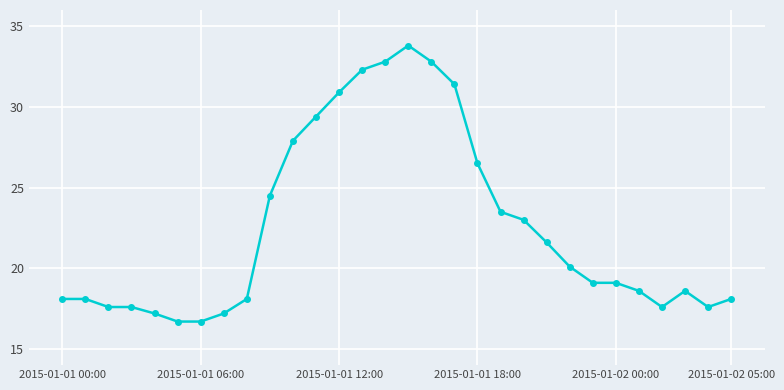

Reading left to right, list all the values displayed in this chart.

18.1	18.1	17.6	17.6	17.2	16.7	16.7	17.2	18.1	24.5	27.9	29.4	30.9	32.3	32.8	33.8	32.8	31.4	26.5	23.5	23.0	21.6	20.1	19.1	19.1	18.6	17.6	18.6	17.6	18.1